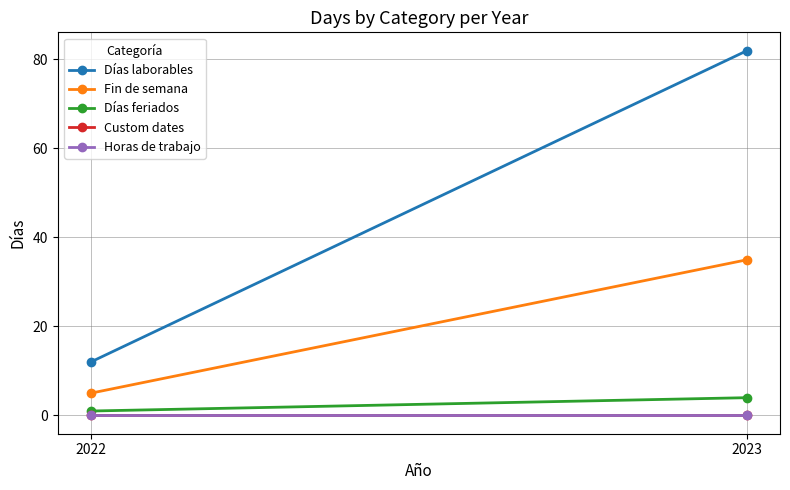

The Días laborables series shows 12 at 2022. True or false?

True